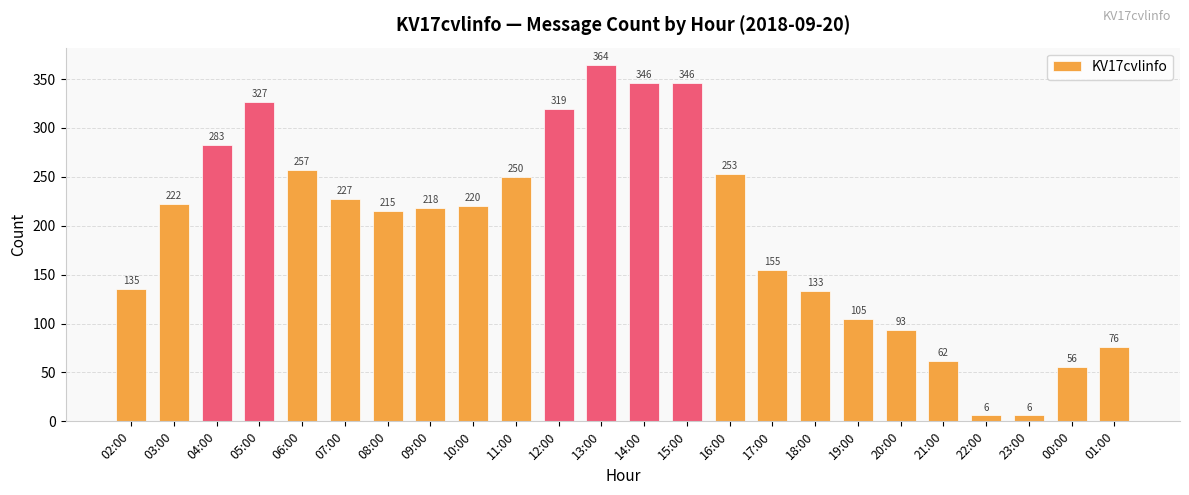

What is the average value?

195